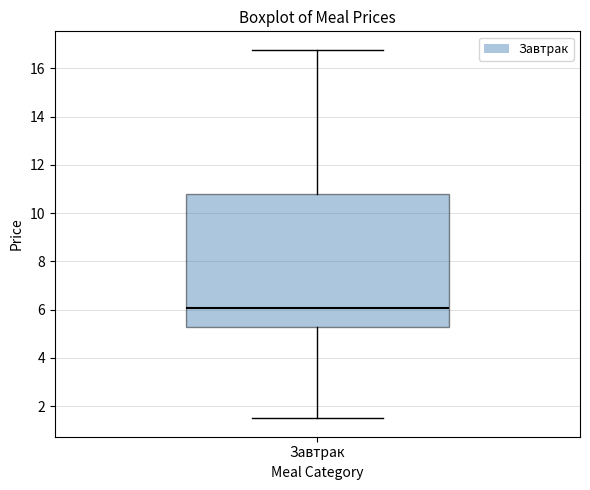

Transcribe this box plot: give where the median line is, the range the box spans, and where the two whiskers end, as read against the y-axis. The values are not printed on the chart, so give them approximately, as read against the axis.

median 6.0, box 5.4 to 10.8, whiskers 1.6 to 16.8